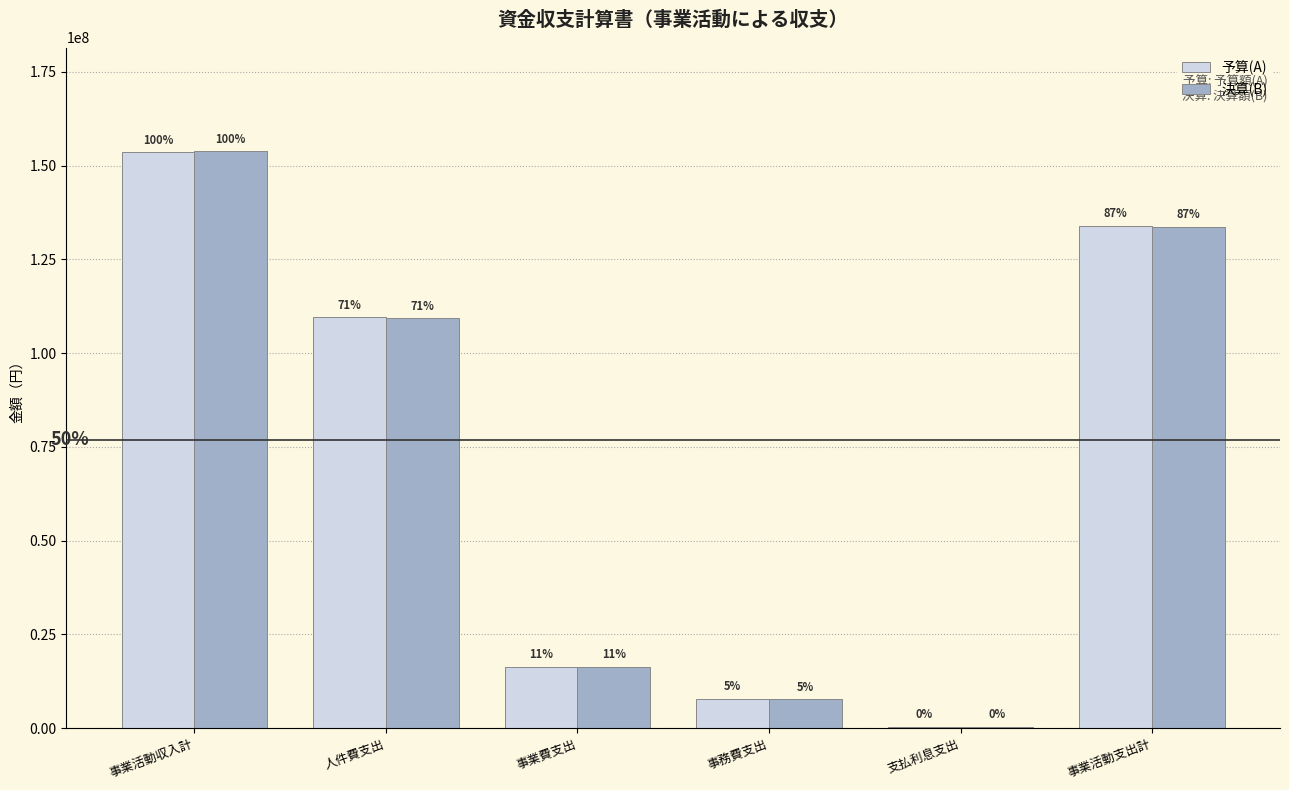

Does the chart contain stacked bars?

No